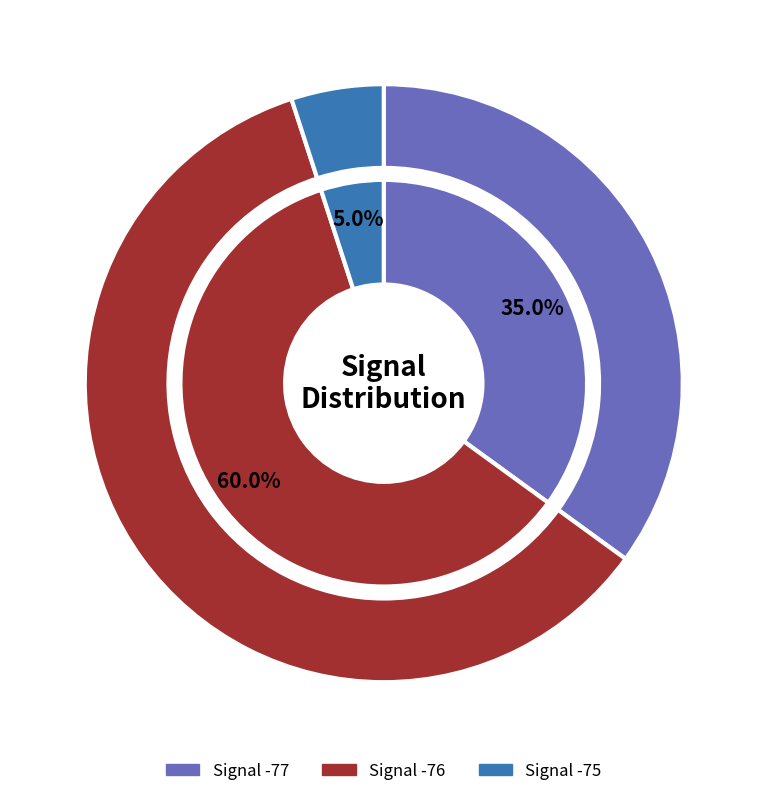

True or false: 3 accounts for 8% of the total.

False